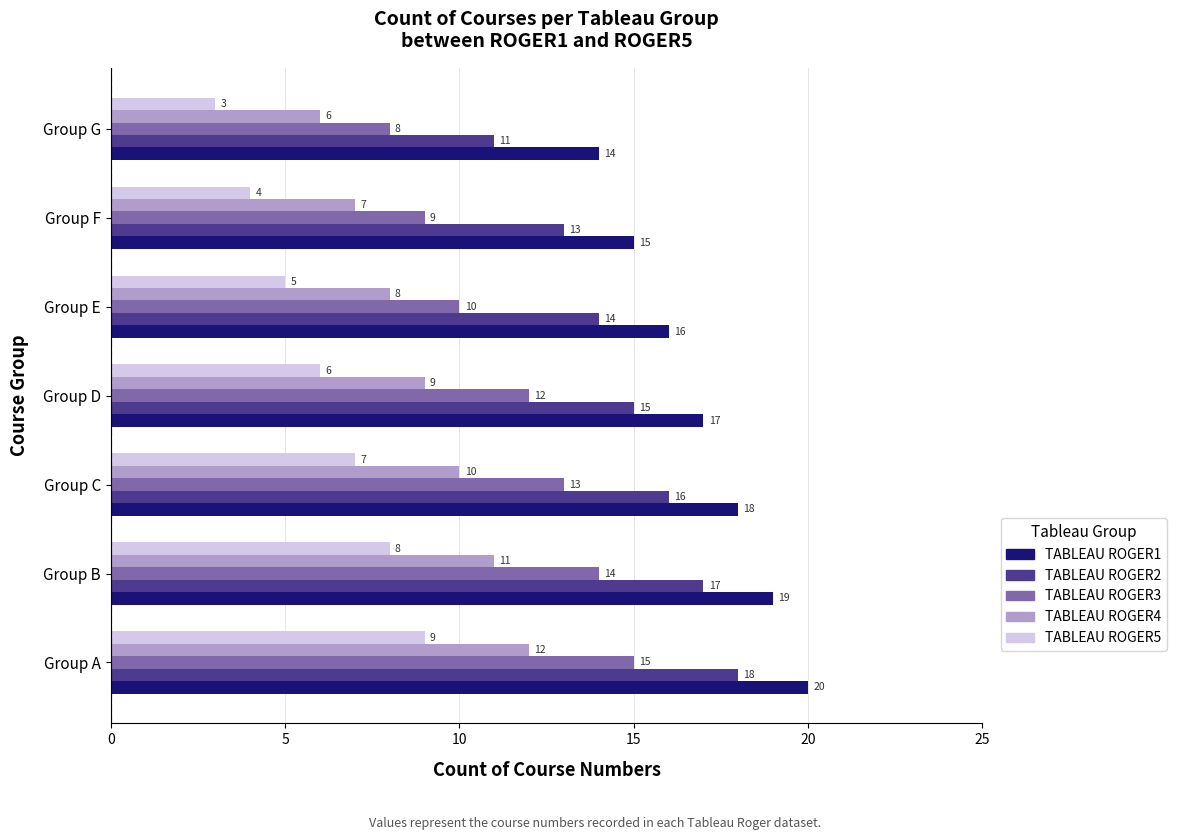

What is the minimum value for TABLEAU ROGER5?

3